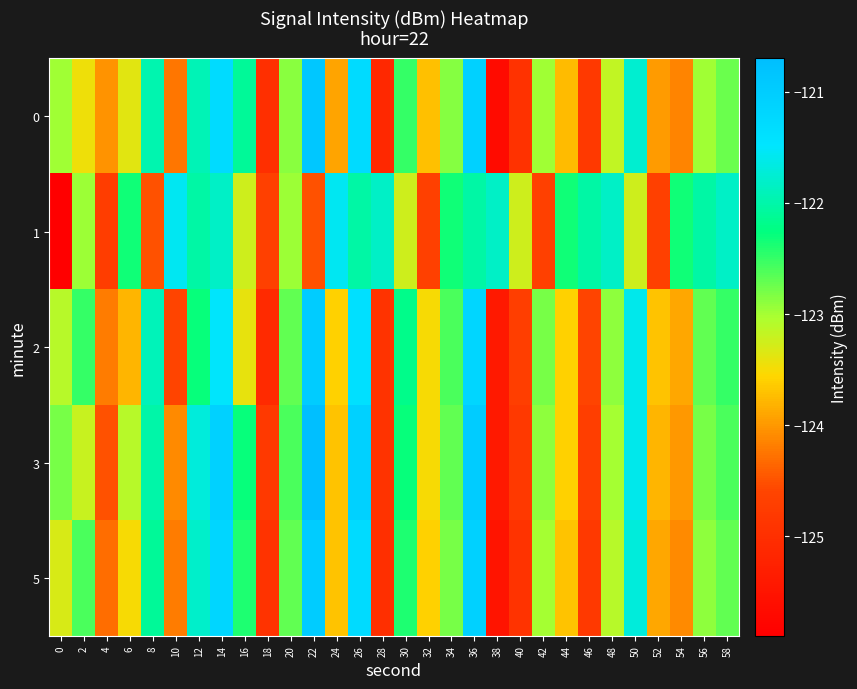

At which category is the sum across all series the highest?

36